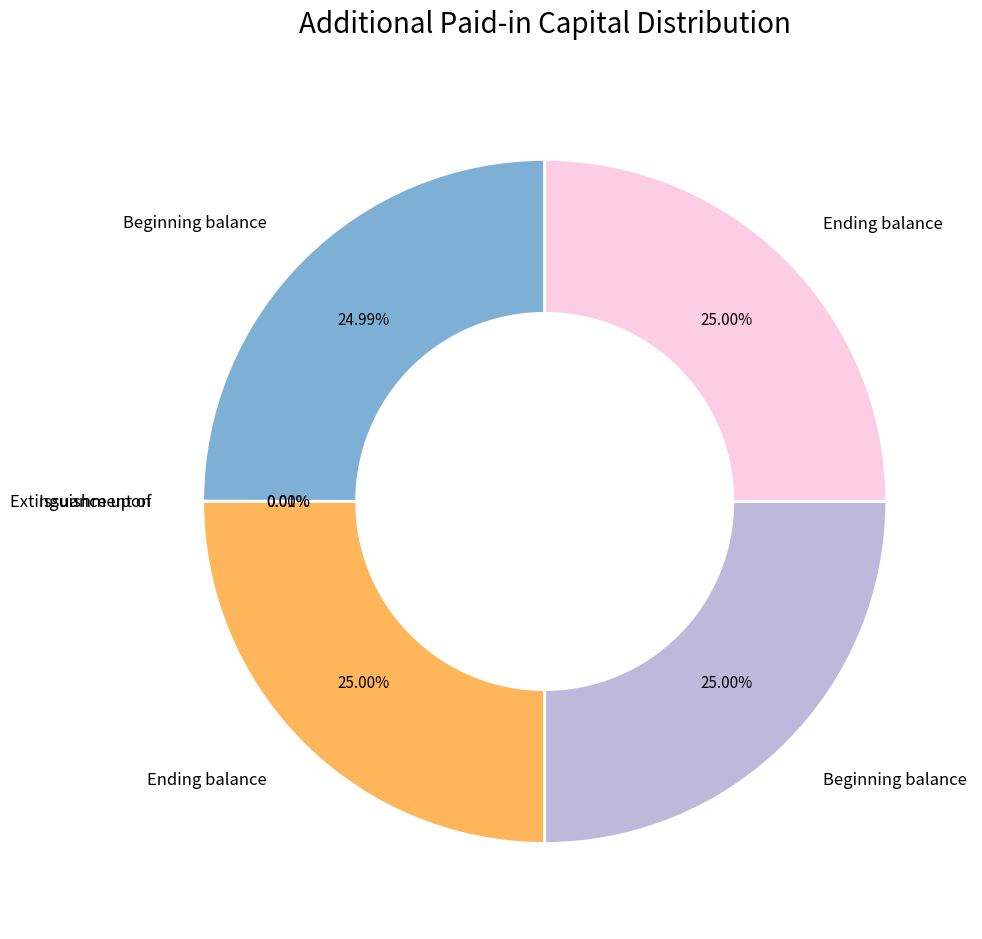

Is there a majority slice in this chart?

No